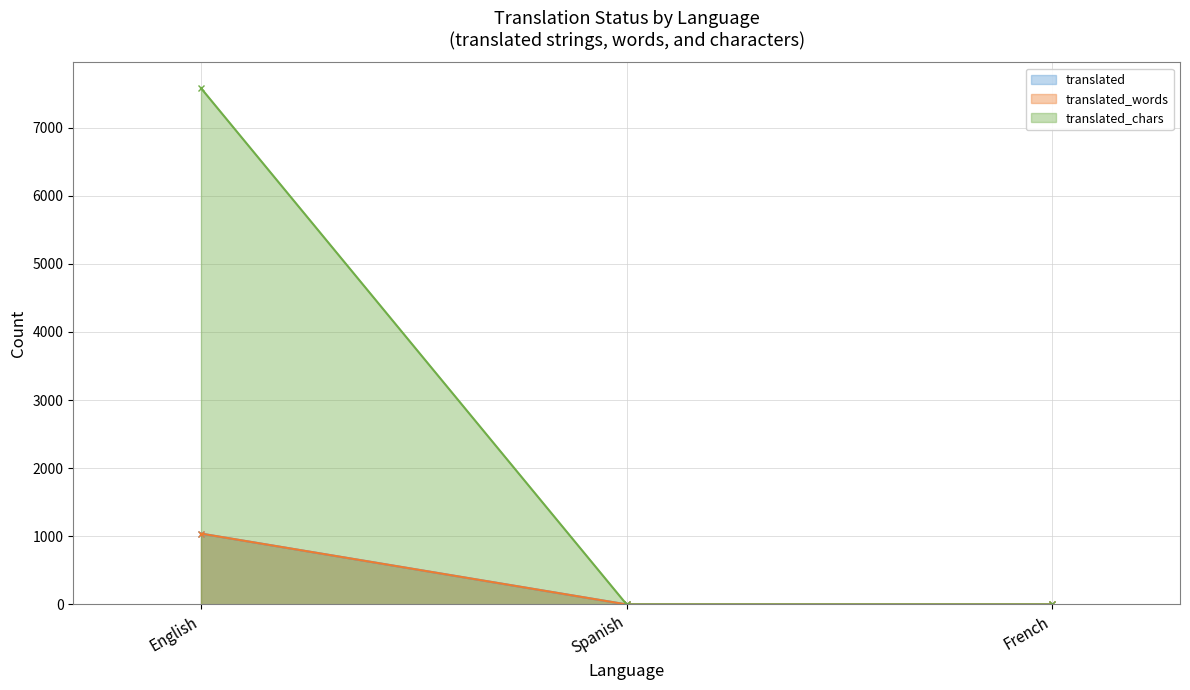

At how many categories does at least one series exceed 20?

1